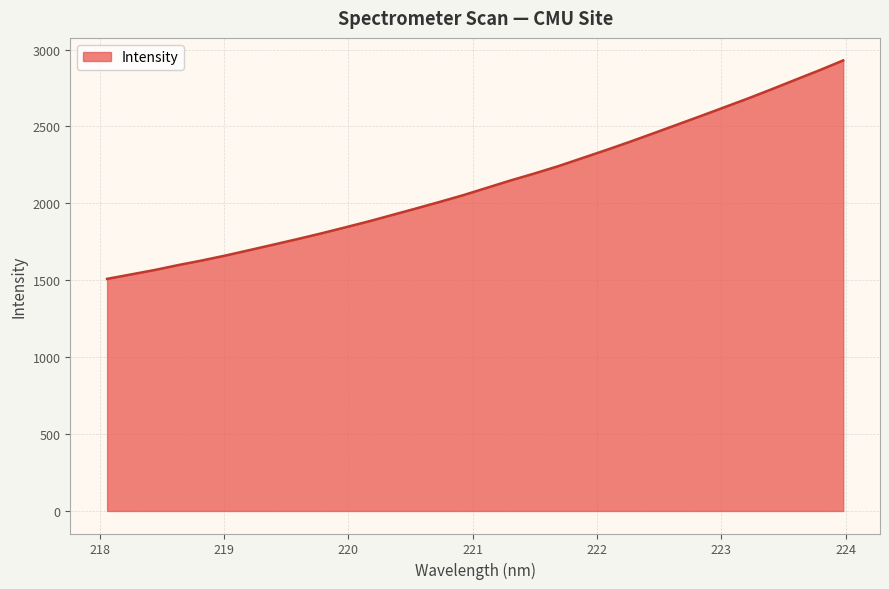

What is the minimum value shown in the chart?

1509.0